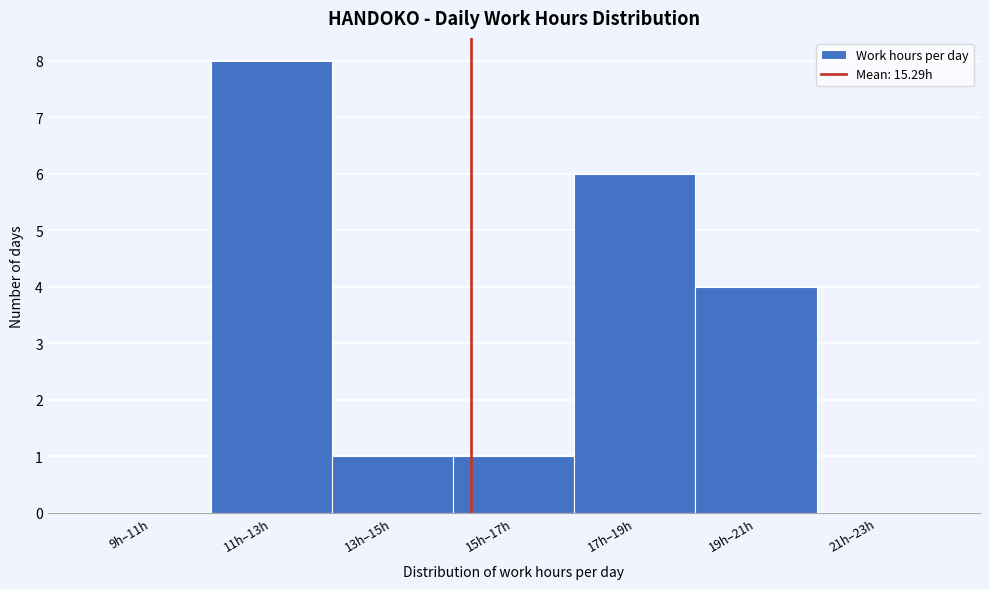

Reading left to right, extract all data points from this chart.

9h–11h=0	11h–13h=8	13h–15h=1	15h–17h=1	17h–19h=6	19h–21h=4	21h–23h=0